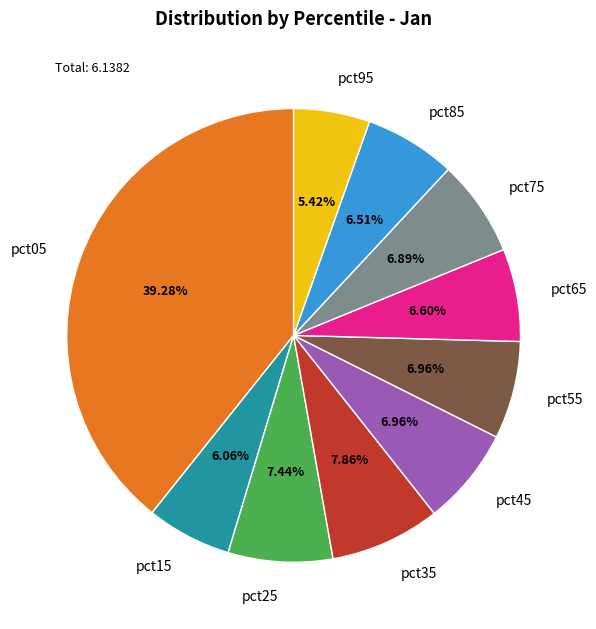

How many slices are in this pie chart?

10